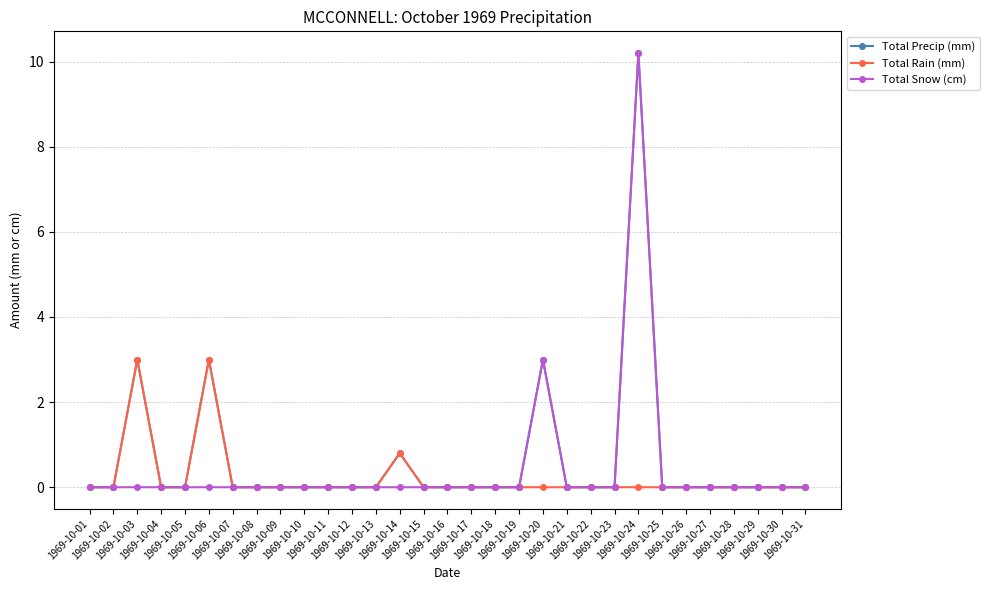

Count the number of data series in this chart.

3